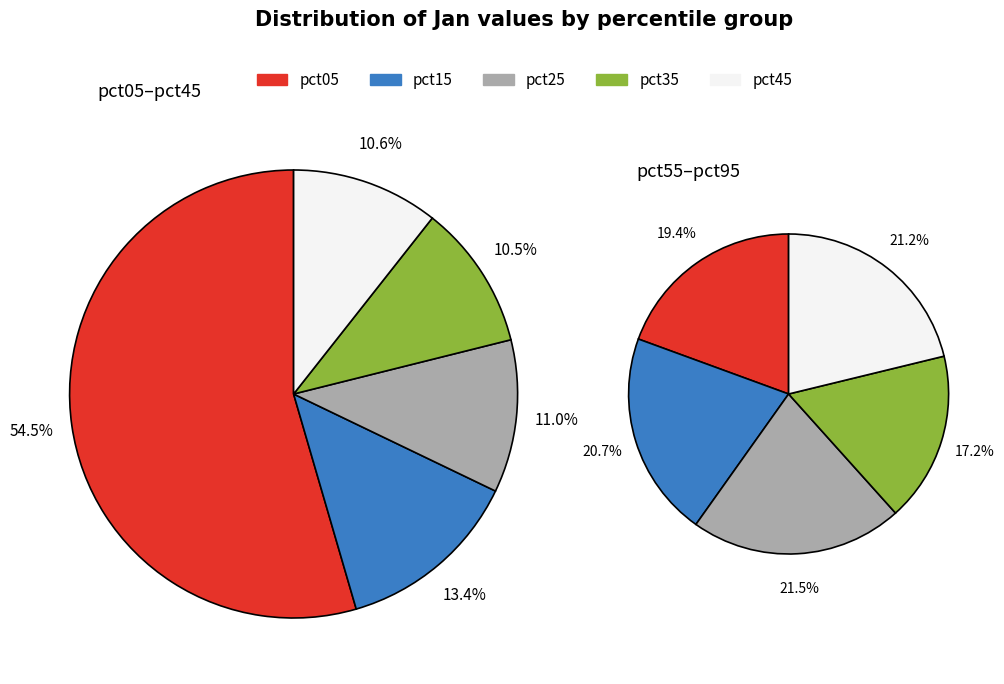

Which category has the biggest portion of the pie?

pct05